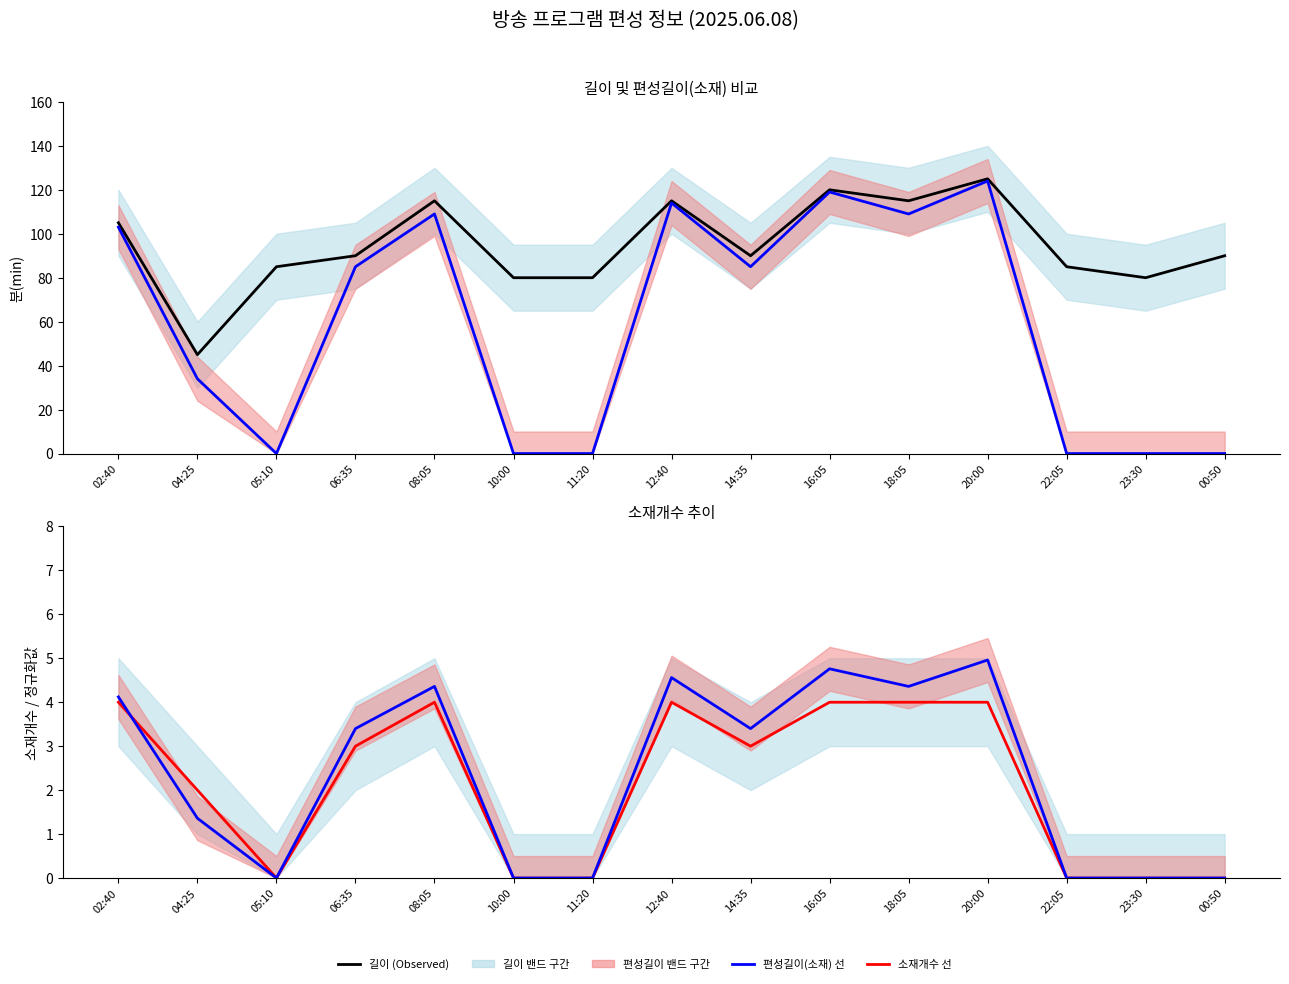

Rank the series by their maximum value, from lowest to highest.

소재개수, 편성길이(소재) 정규화, 편성길이(소재), 길이